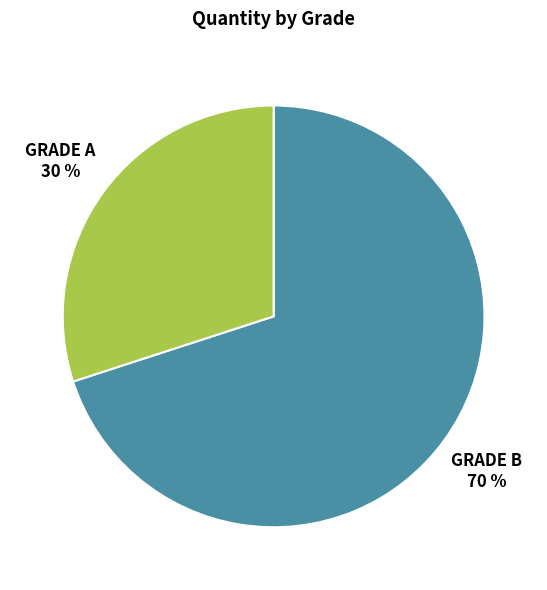

Rank the categories by value from lowest to highest.

GRADE A, GRADE B